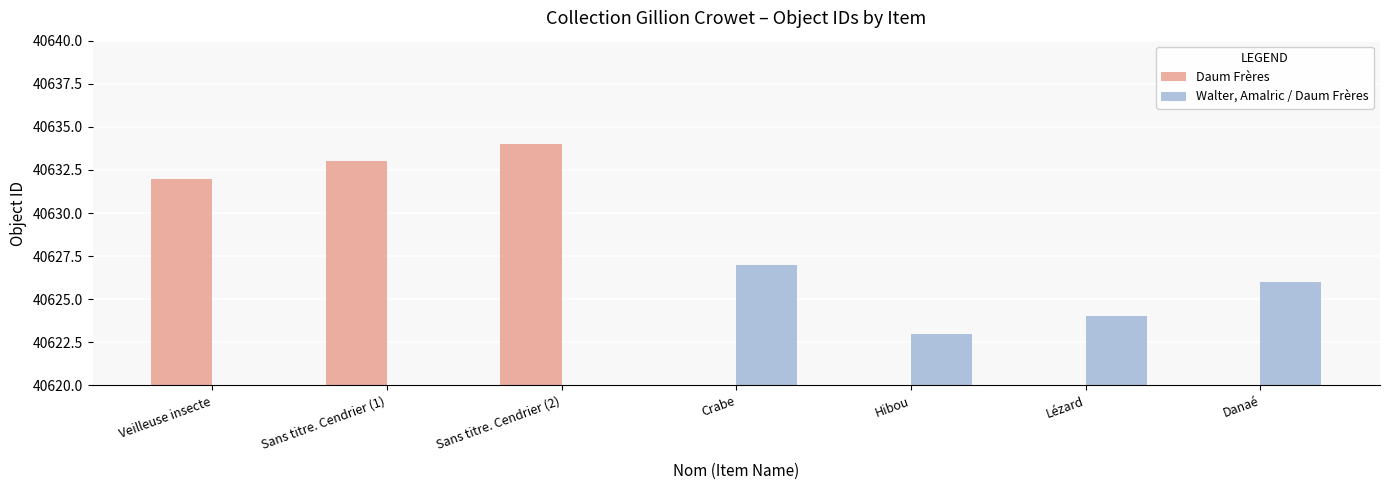

Reading left to right, extract all data points from this chart.

Daum Frères: Veilleuse insecte=40632	Sans titre. Cendrier (1)=40633	Sans titre. Cendrier (2)=40634	Crabe=0	Hibou=0	Lézard=0	Danaé=0
Walter, Amalric / Daum Frères: Veilleuse insecte=0	Sans titre. Cendrier (1)=0	Sans titre. Cendrier (2)=0	Crabe=40627	Hibou=40623	Lézard=40624	Danaé=40626